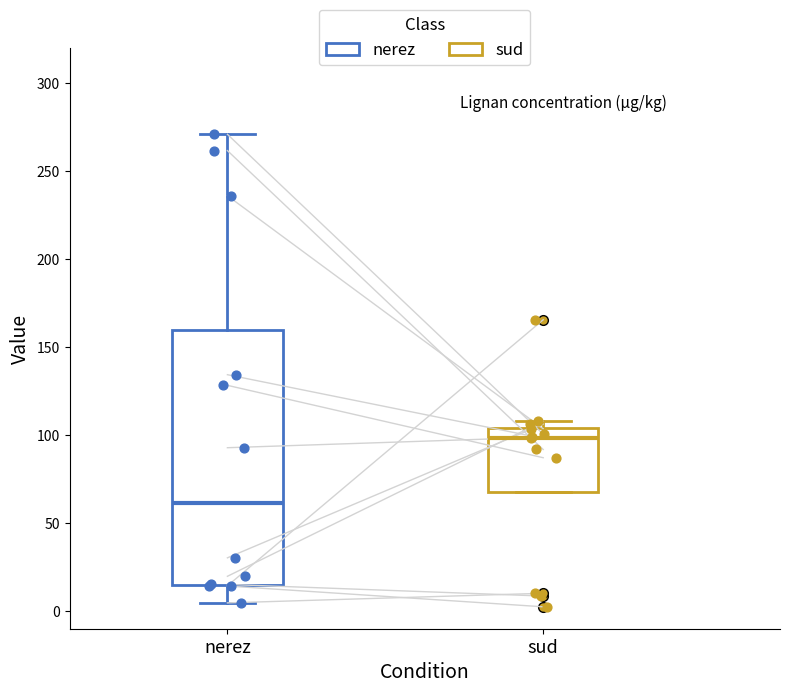

Reading left to right, transcribe this box plot: for each box, give where its median line is, the range the box spans, and where its two whiskers end, as read against the y-axis. The values are not printed on the chart, so give them approximately, as read against the axis.

nerez: median 60, box 15 to 160, whiskers 5 to 270
sud: median 100, box 70 to 105, whiskers 70 to 110